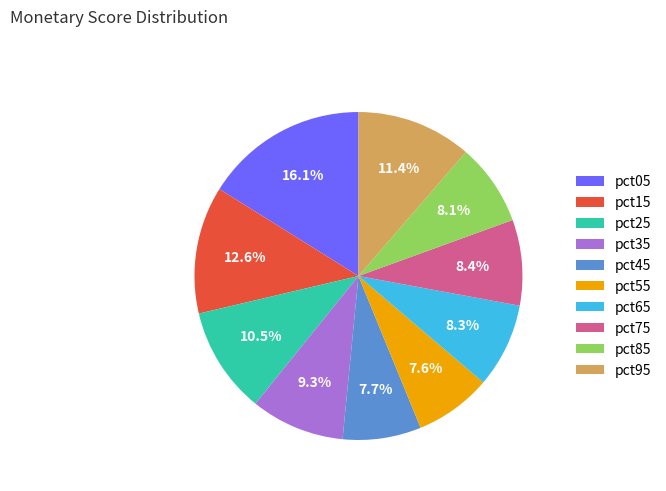

To the nearest percent, what portion does pct85 represent?

8%